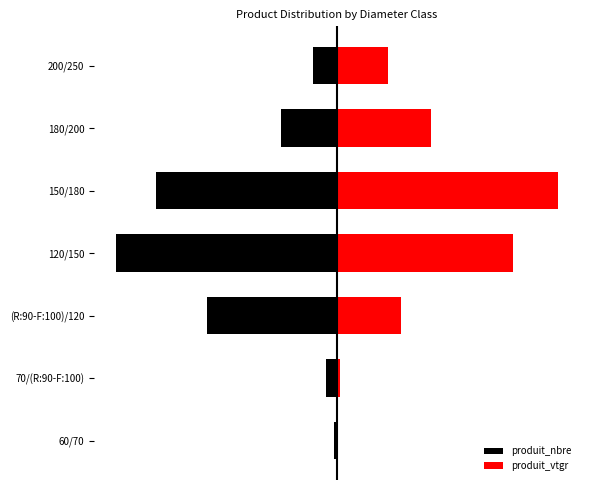

What is the value of the produit_nbre bar at the 7th from the left?

-18.4